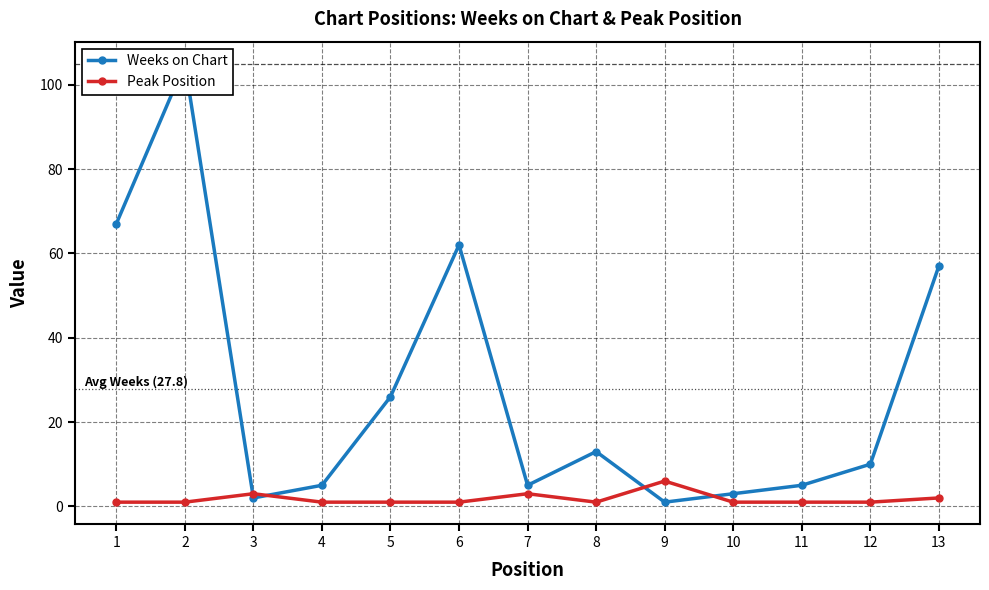

How many categories are shown in the chart?

13